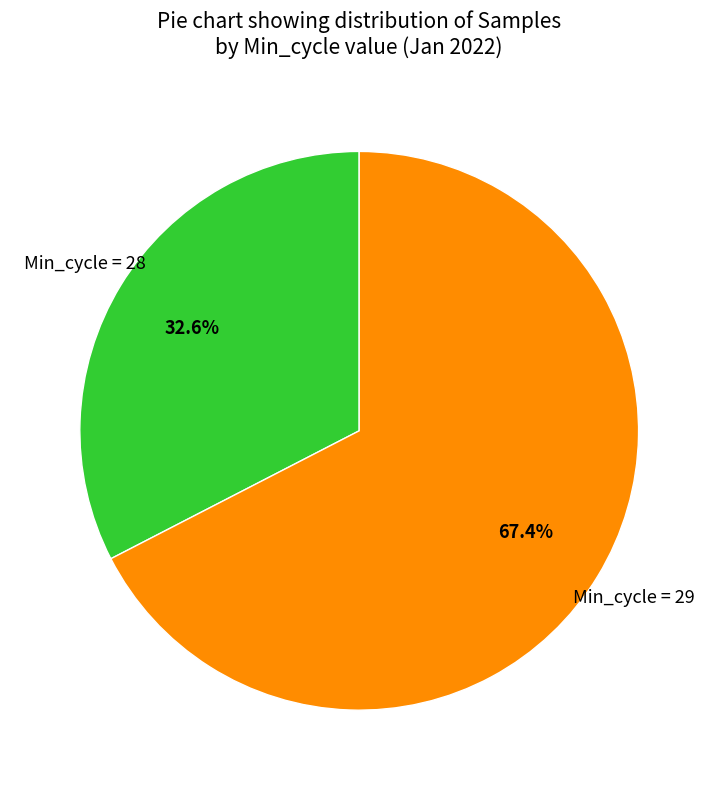

How many slices are in this pie chart?

2